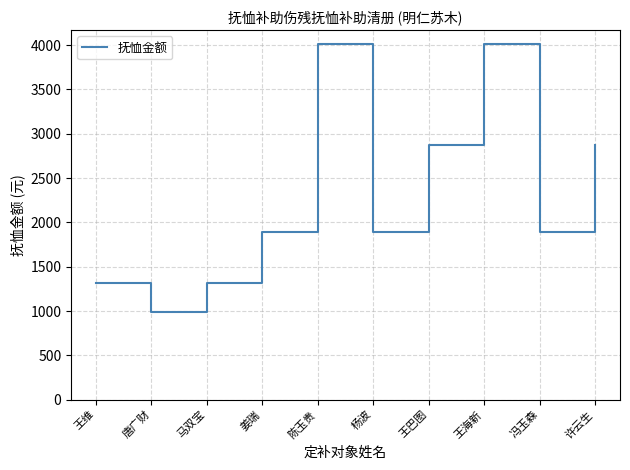

What is the ratio of the value at 王海新 to the value at 马双宝?

3.1